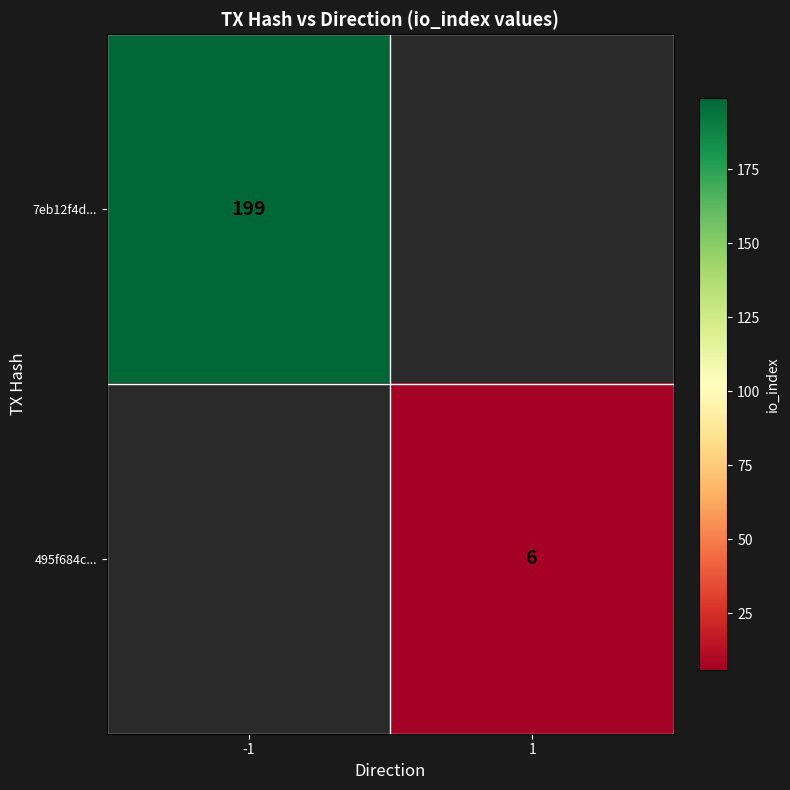

The 7eb12f4d... series shows 199 at -1. True or false?

True